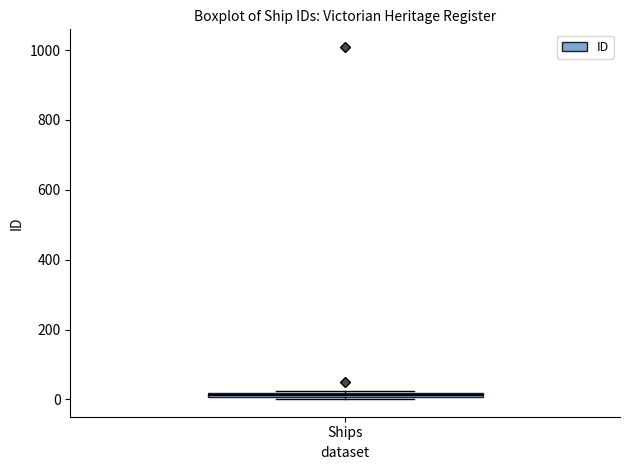

Where is the upper edge of the box for Ships on the y-axis? The values are not printed on the chart, so give them approximately, as read against the axis.

20